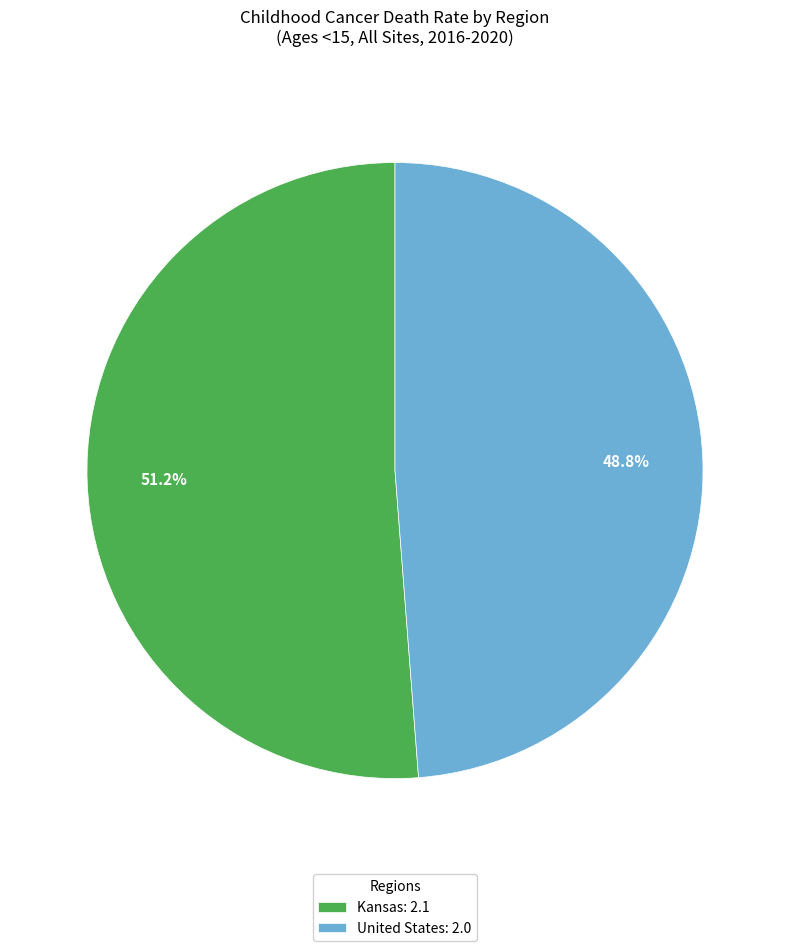

True or false: United States accounts for 49% of the total.

True